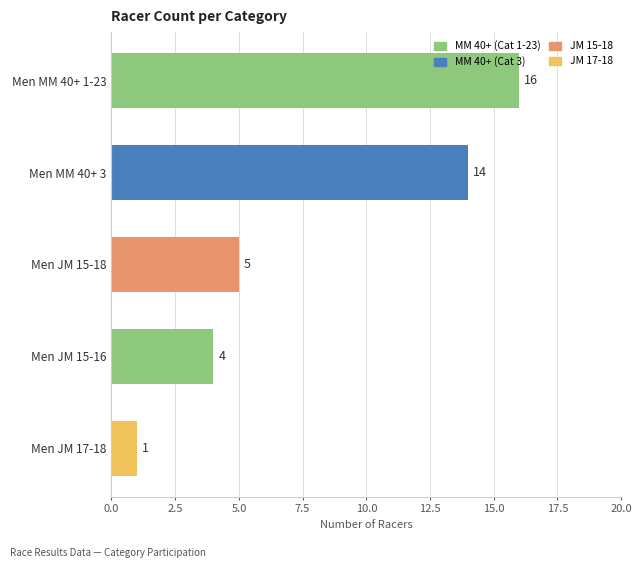

Reading top to bottom, extract all data points from this chart.

Men MM 40+ 1-23=16	Men MM 40+ 3=14	Men JM 15-18=5	Men JM 15-16=4	Men JM 17-18=1